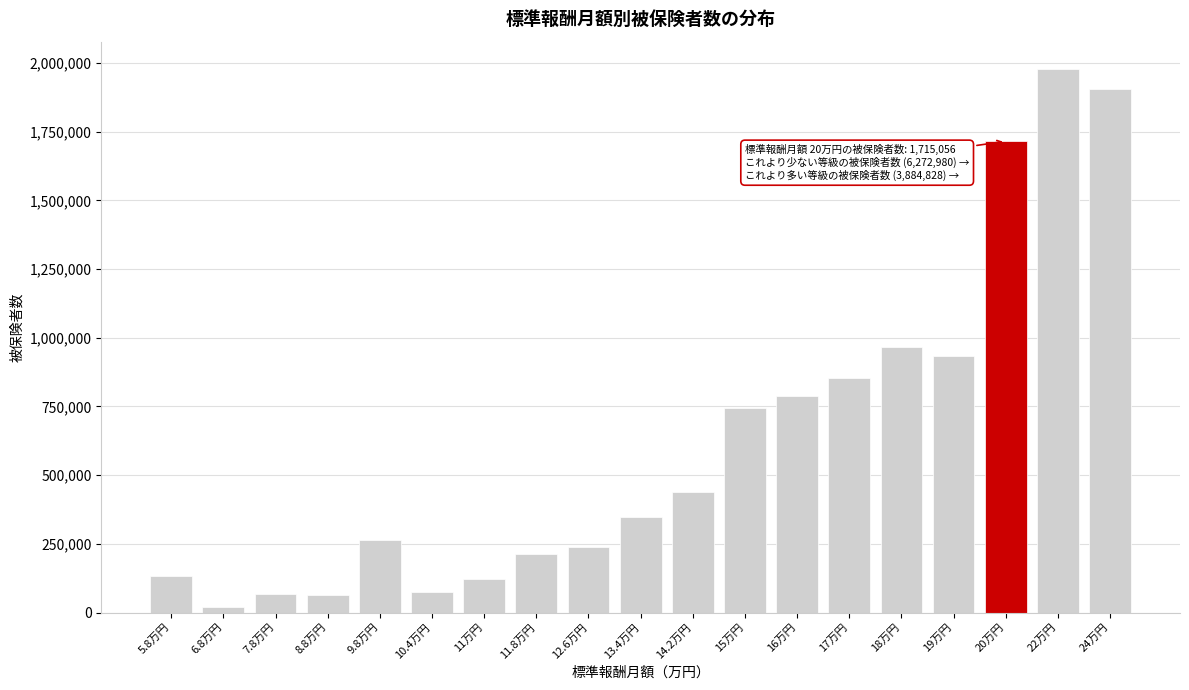

What is the label of the 15th bar from the left?

18万円